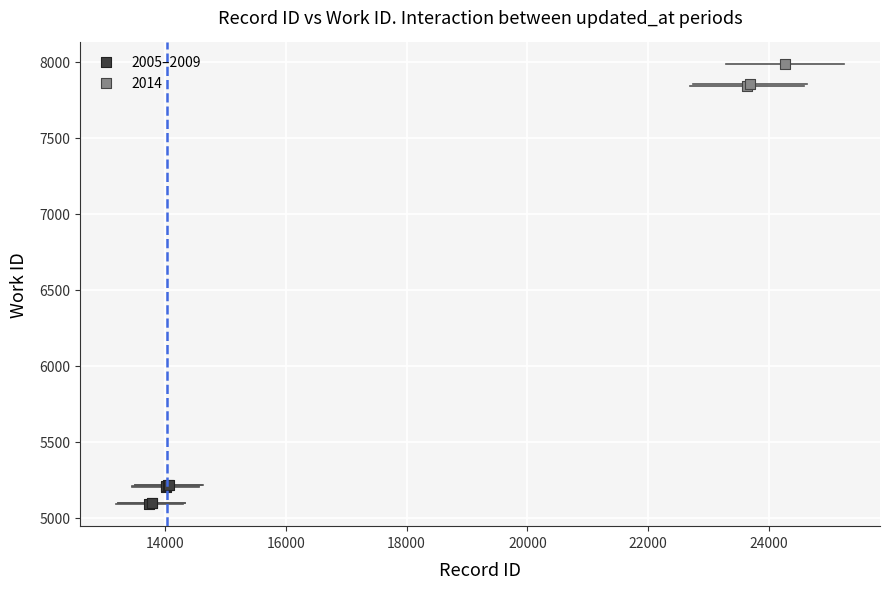

Which series contains the highest Y value?

2014